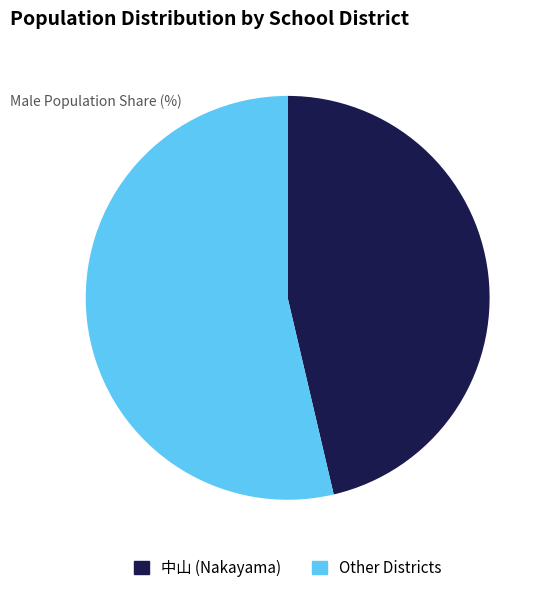

Does any single category account for the majority?

Yes